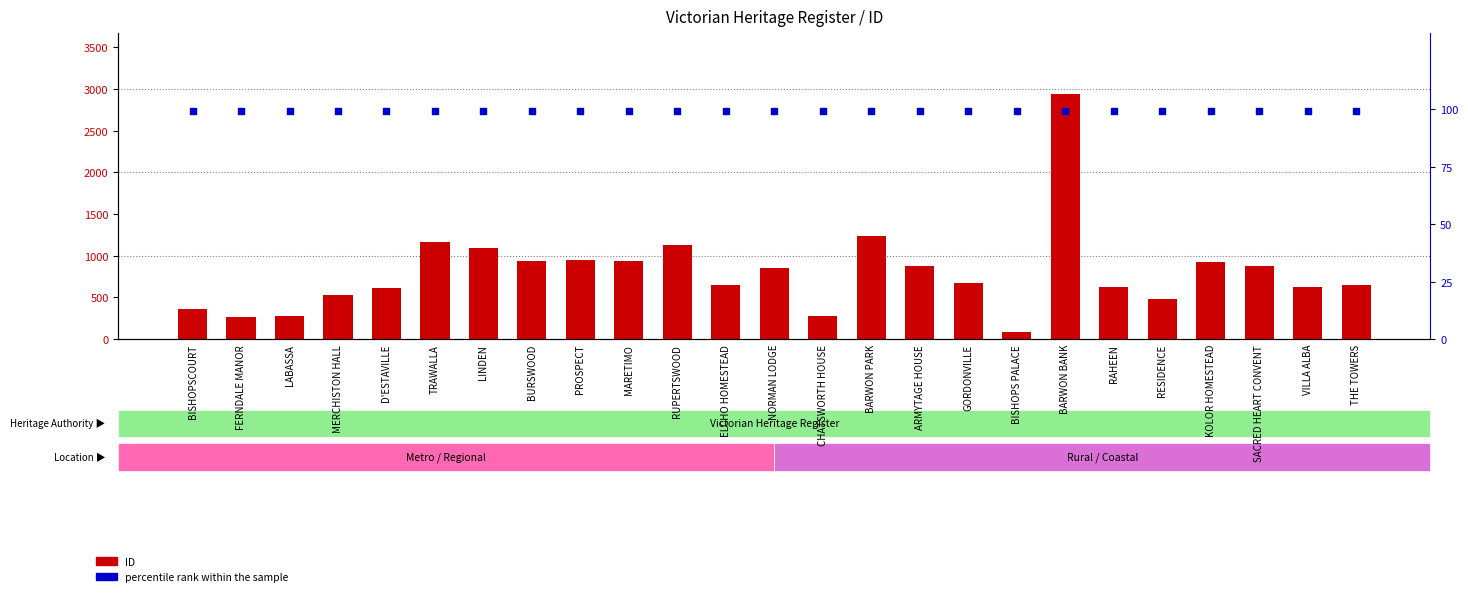

What are all the series names shown in the legend?

ID, percentile rank within the sample